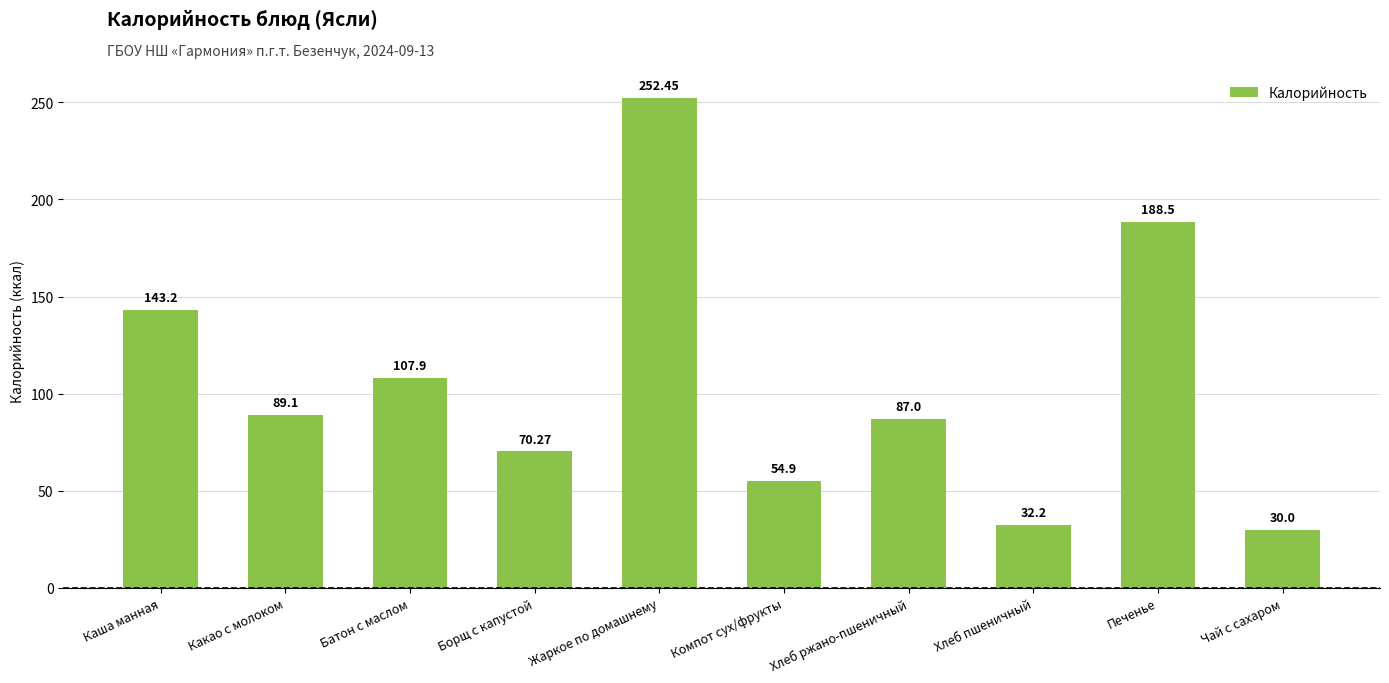

List the labels in order of value, smallest first.

Чай с сахаром, Хлеб пшеничный, Компот сух/фрукты, Борщ с капустой, Хлеб ржано-пшеничный, Какао с молоком, Батон с маслом, Каша манная, Печенье, Жаркое по домашнему